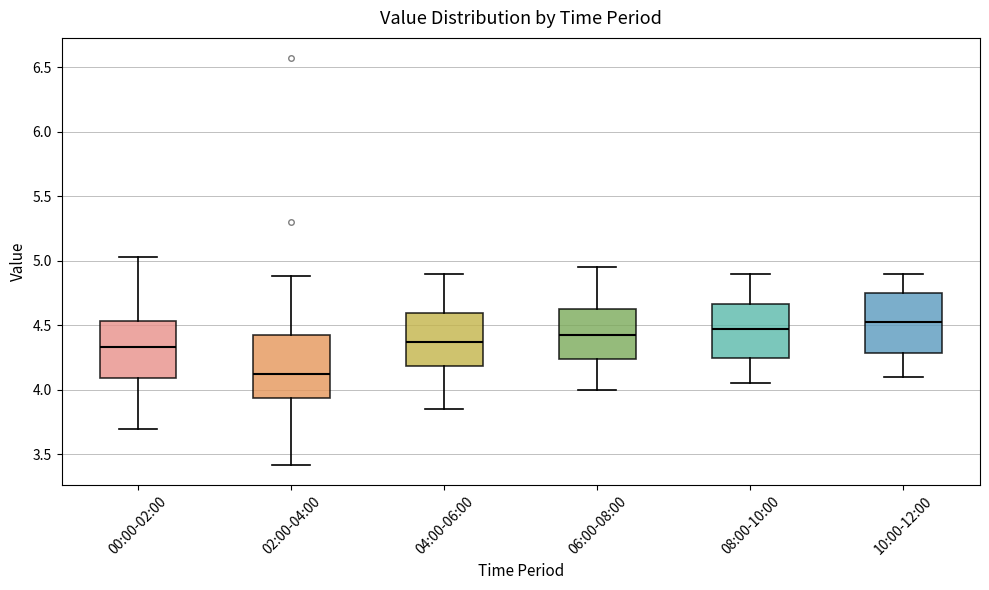

Where is the lower edge of the box for 02:00-04:00 on the y-axis? The values are not printed on the chart, so give them approximately, as read against the axis.

3.95